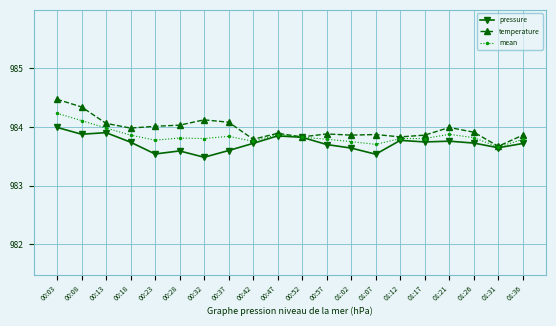

What is the total value across all series at 00:52?

2951.5